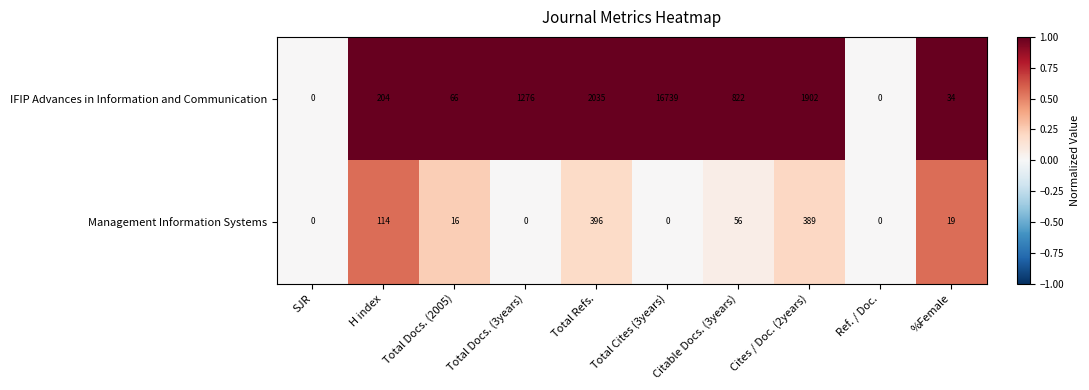

What is the sum of the IFIP Advances in Information and Communication values at Cites / Doc. (2years) and Total Cites (3years)?

18641